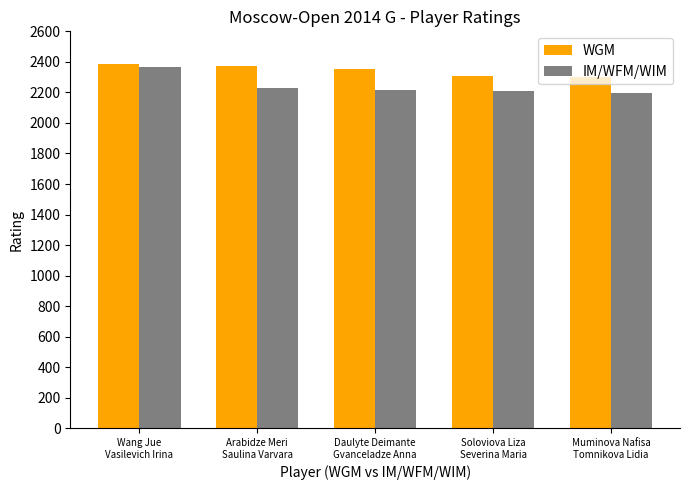

What is the average value of the IM/WFM/WIM series?

2243